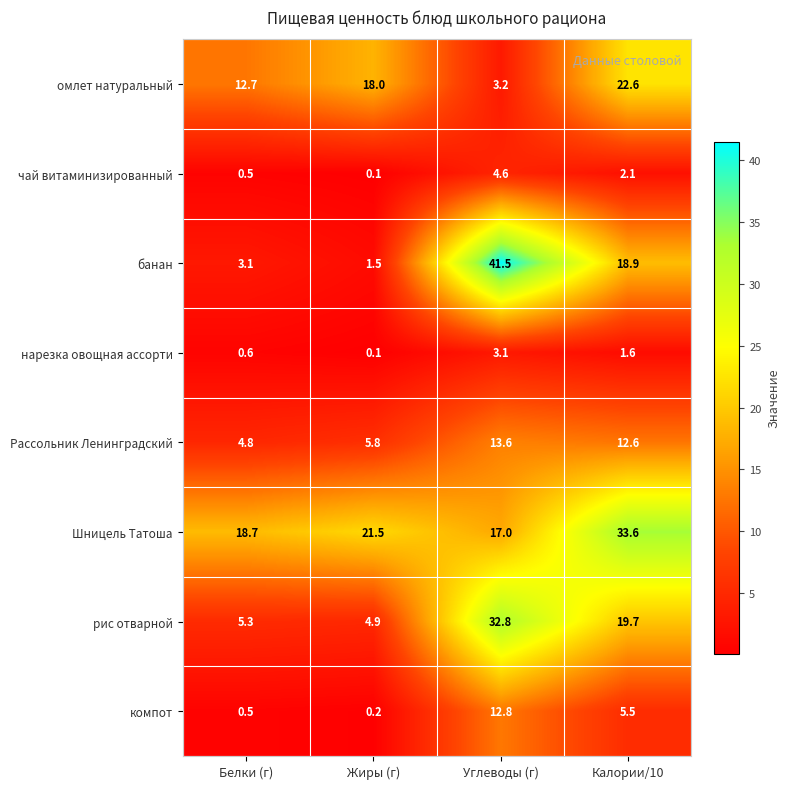

True or false: банан has a value of 1.7 at Белки (г).

False